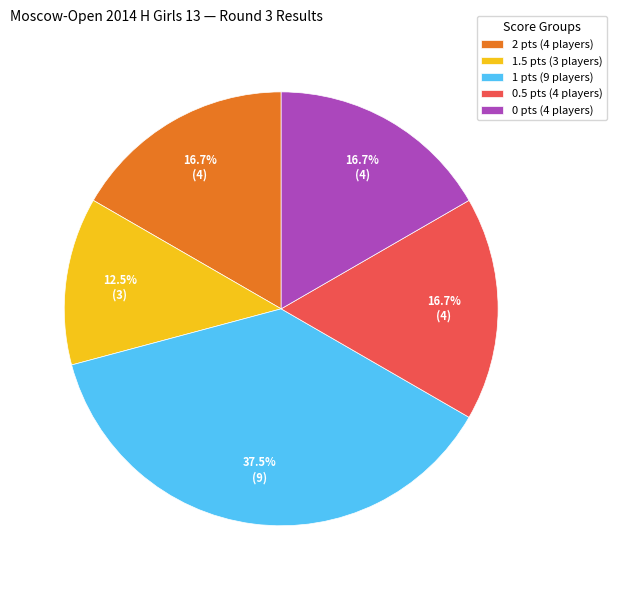

Is there any slice that represents more than half of the pie?

No